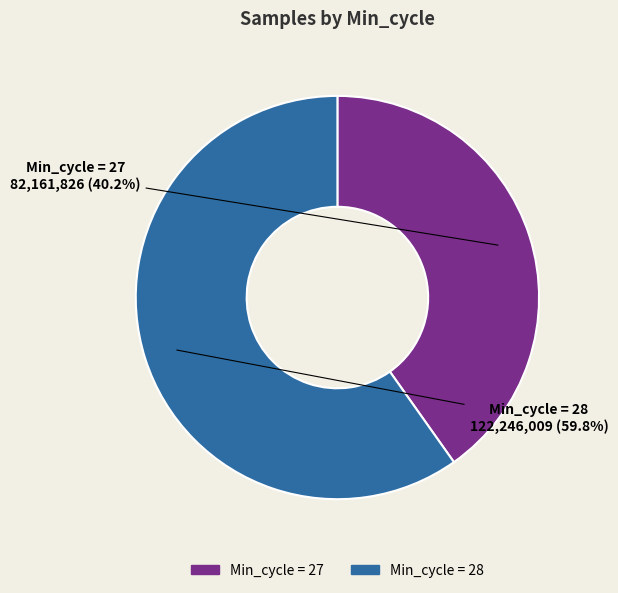

Does any single category account for the majority?

Yes